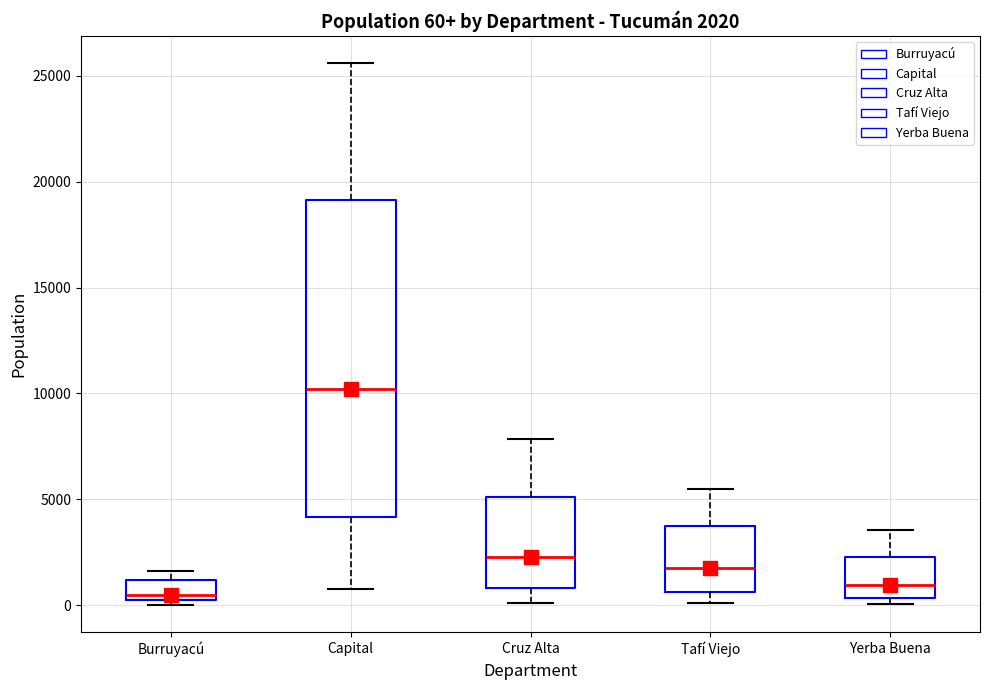

Which box is the tallest, from its lower edge to its upper edge?

Capital